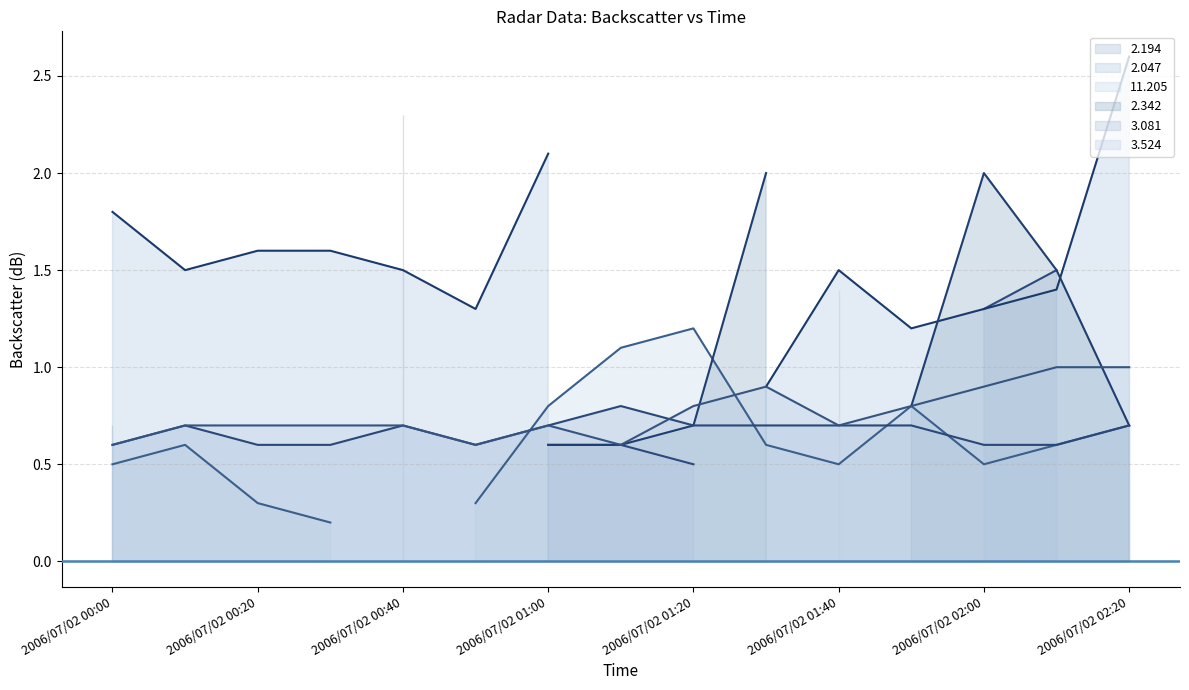

True or false: 2.194 (line) and 11.205 (line) intersect in this chart.

False